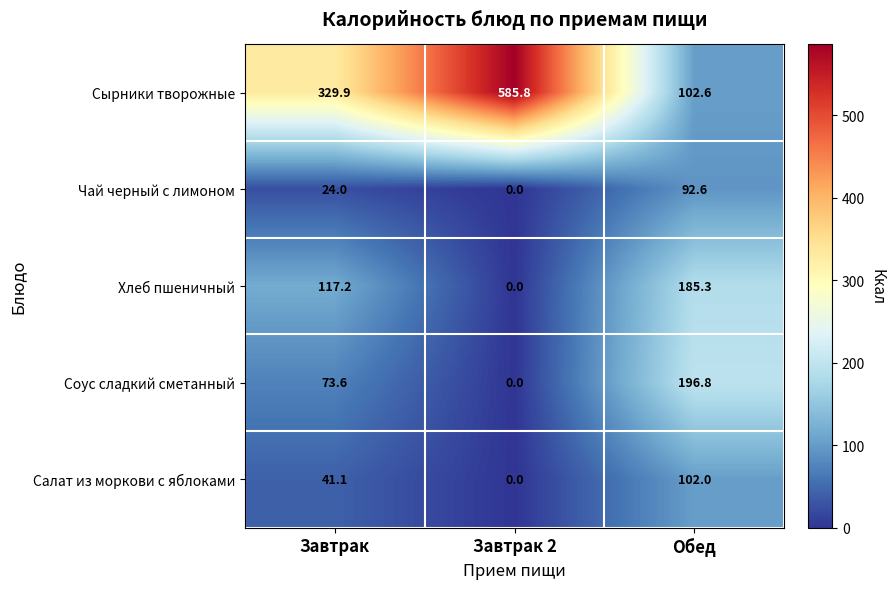

At Завтрак, list the series in order from largest to smallest.

Сырники творожные, Хлеб пшеничный, Соус сладкий сметанный, Салат из моркови с яблоками, Чай черный с лимоном